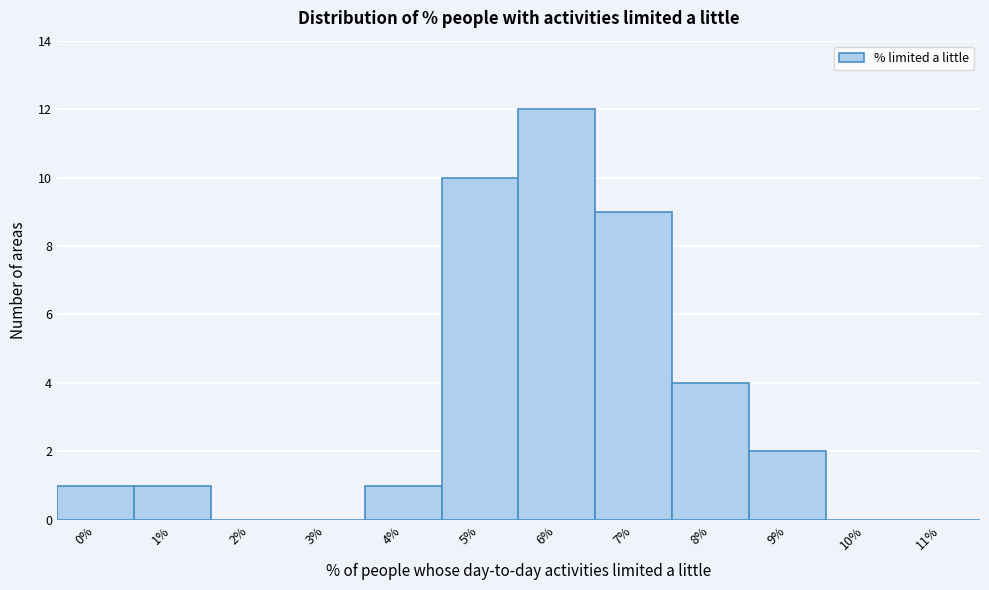

Reading left to right, transcribe all the data shown in this chart.

0%=1	1%=1	2%=0	3%=0	4%=1	5%=10	6%=12	7%=9	8%=4	9%=2	10%=0	11%=0